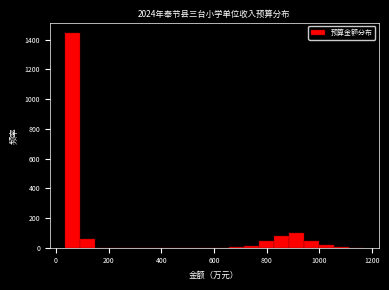

Around what value on the x-axis is the tallest bar? Give the approximate position of its centre, as read against the axis.

60